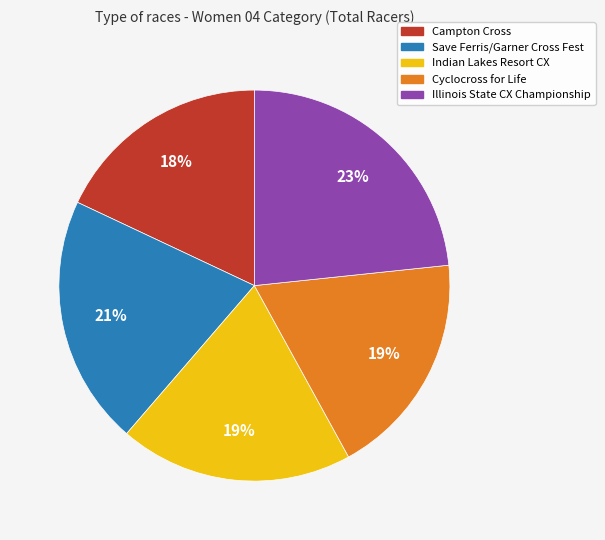

How many segments does this pie chart have?

5